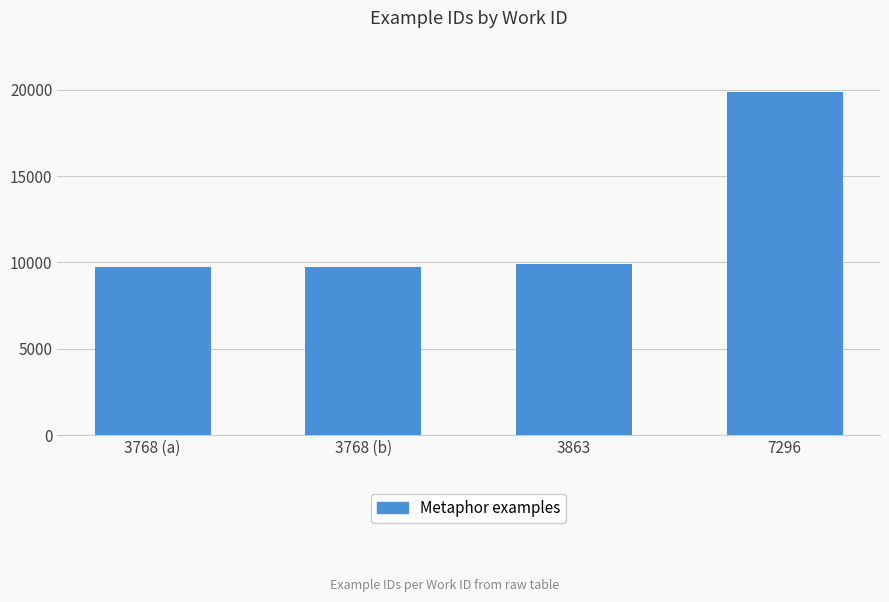

What is the label of the 4th bar from the right?

3768 (a)